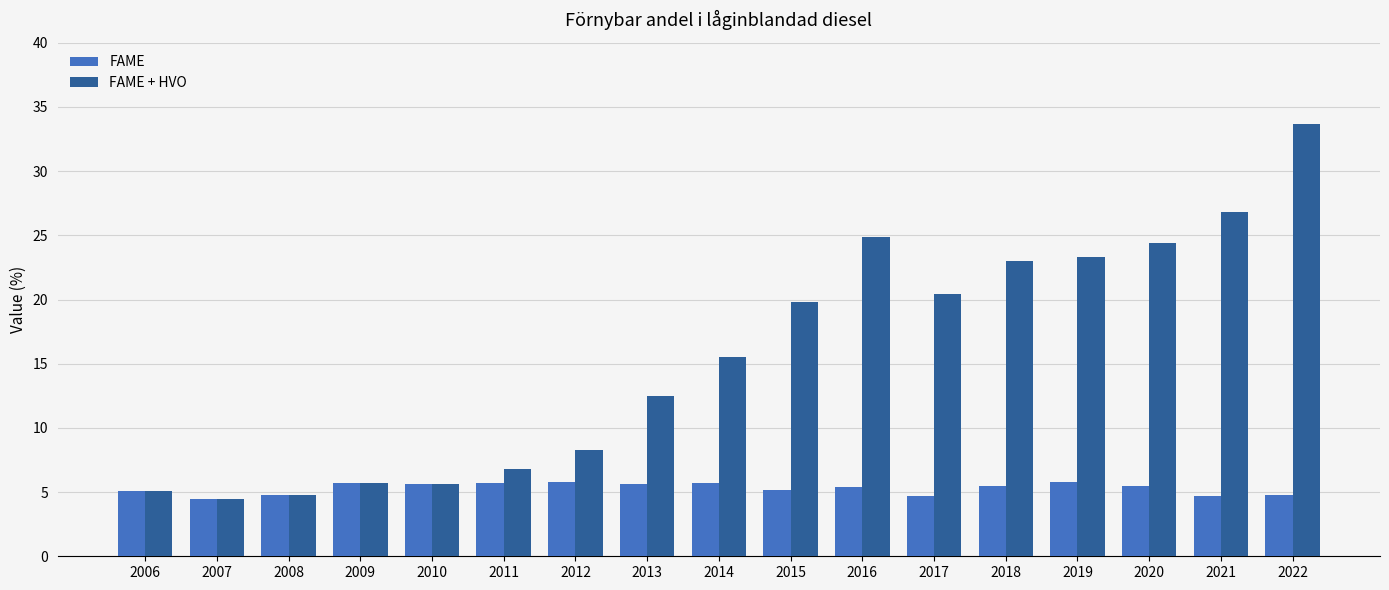

What is the minimum value shown in the chart?

4.5